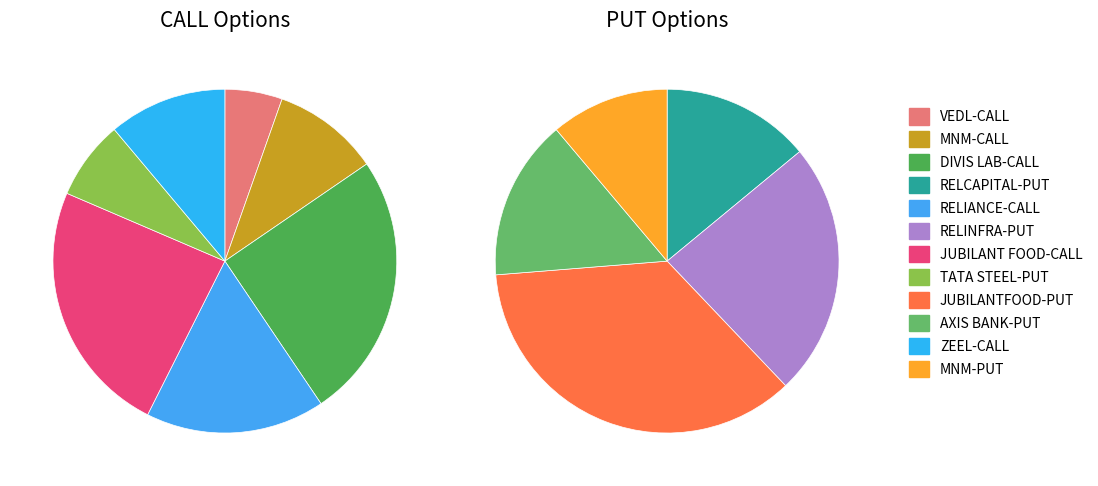

How many slices are in this pie chart?

12